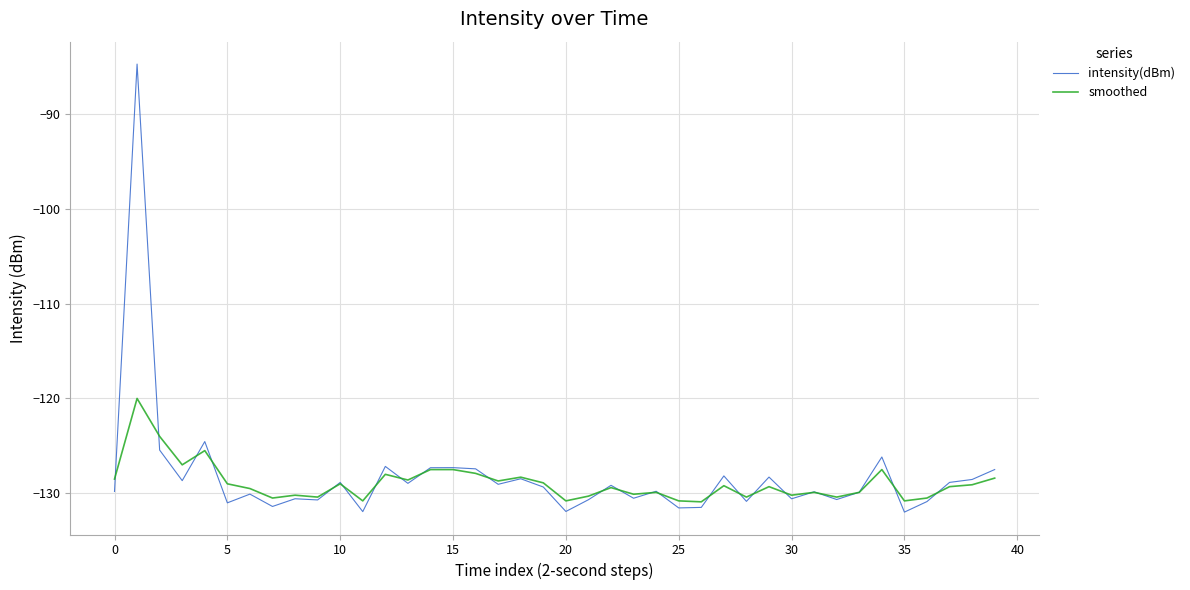

What is the sum of all intensity(dBm) values?

-5130.0